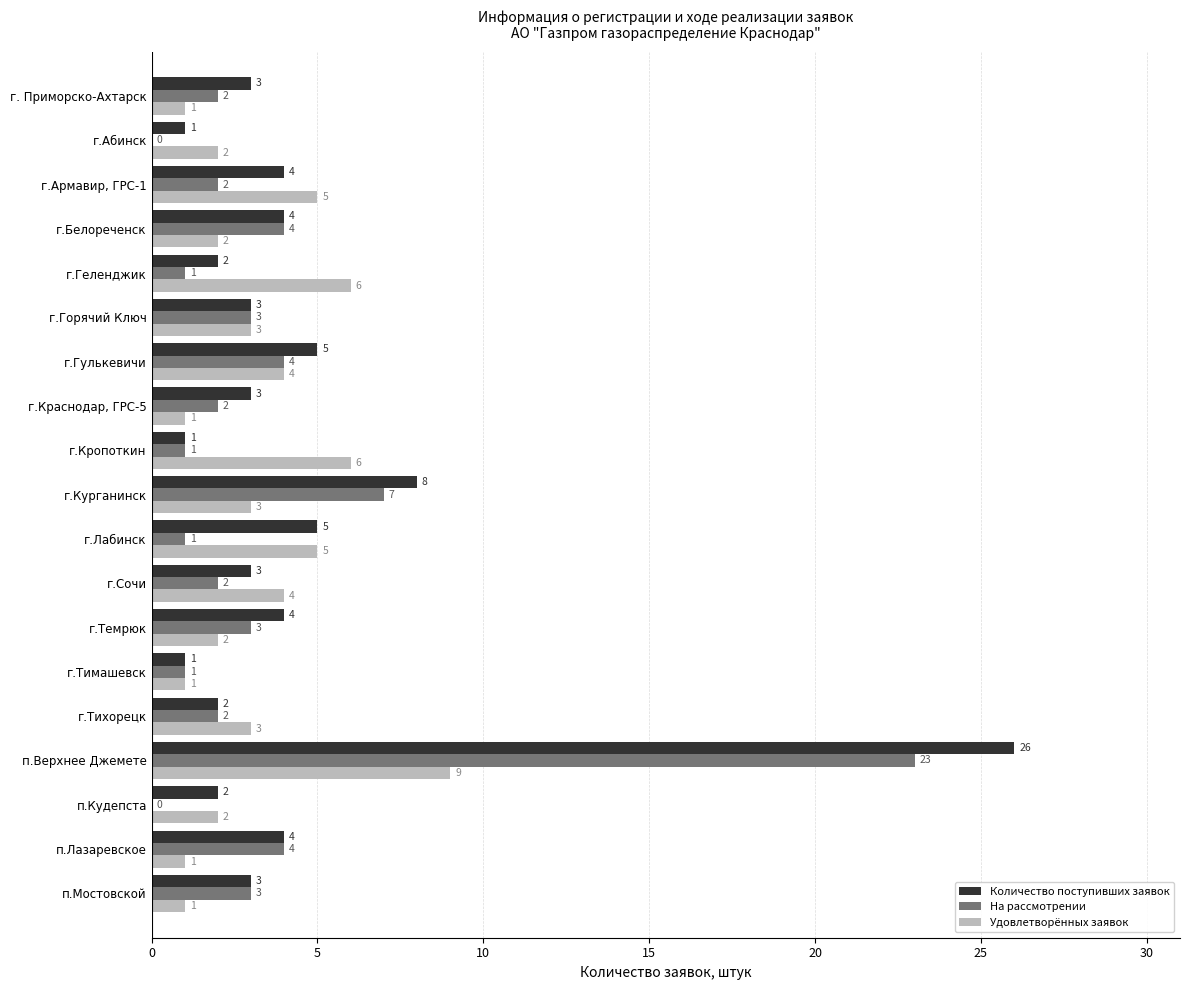

The На рассмотрении series shows 4 at г.Гулькевичи. True or false?

True